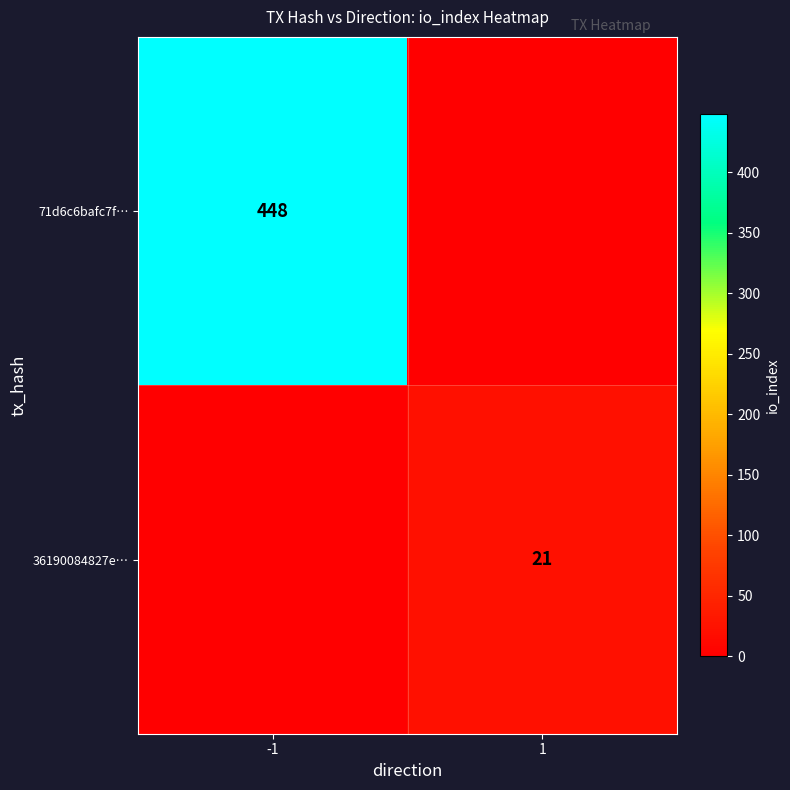

Is it true that 71d6c6bafc7f… equals 448 at -1?

True